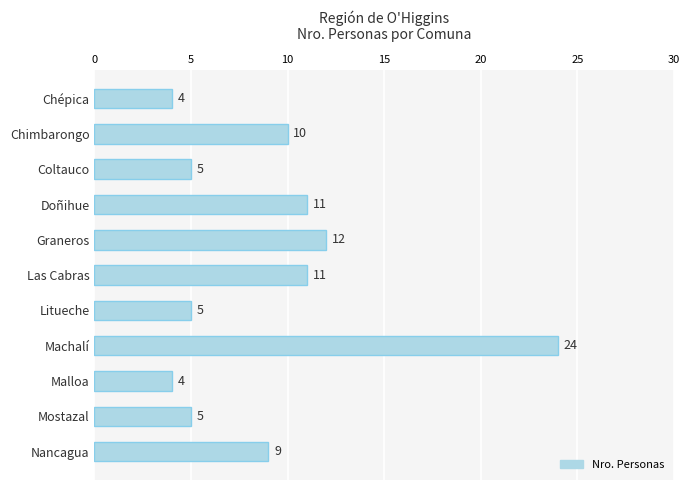

What is the value of the 8th bar from the top?

24